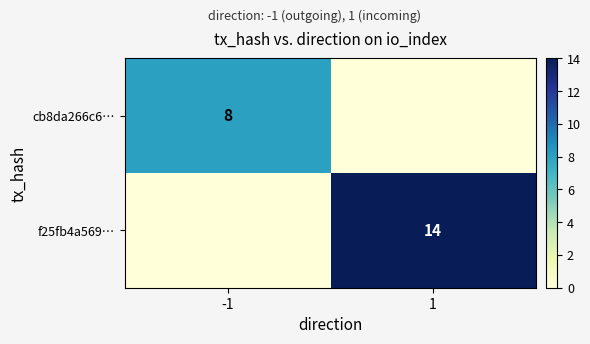

True or false: cb8da266c6… has a value of 14 at -1.

False